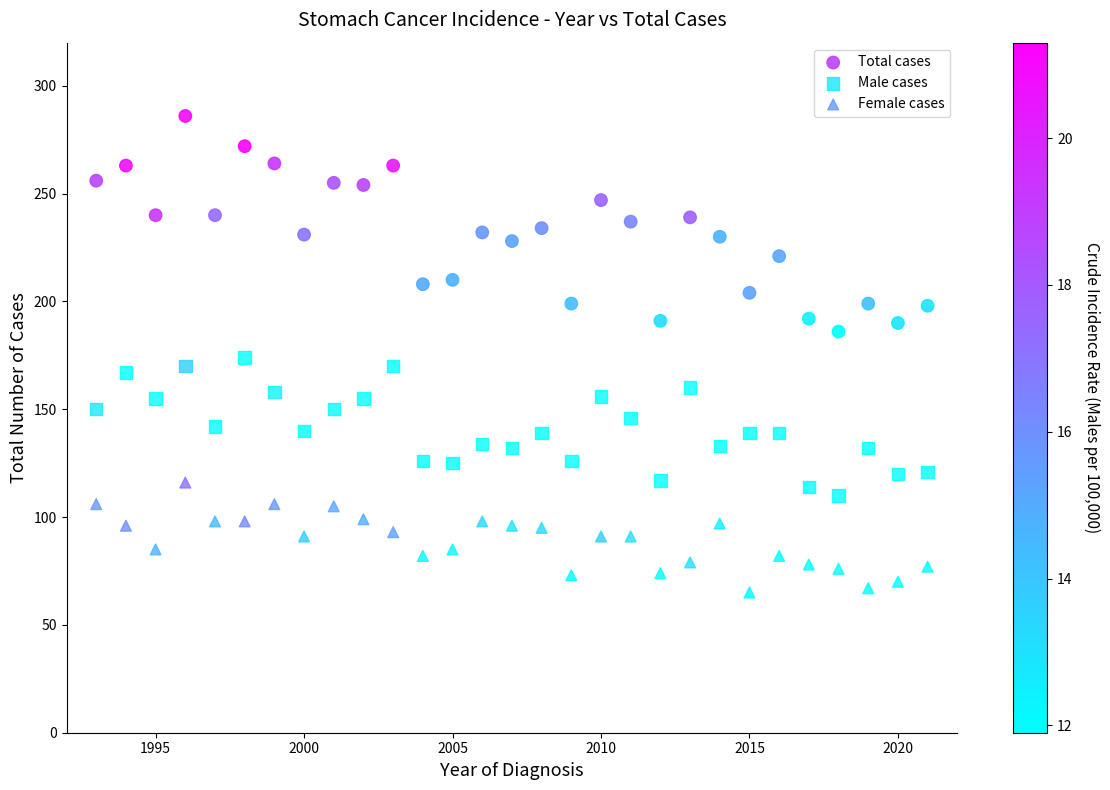

Across all data points, what is the range of Y values (max minus min)?

221